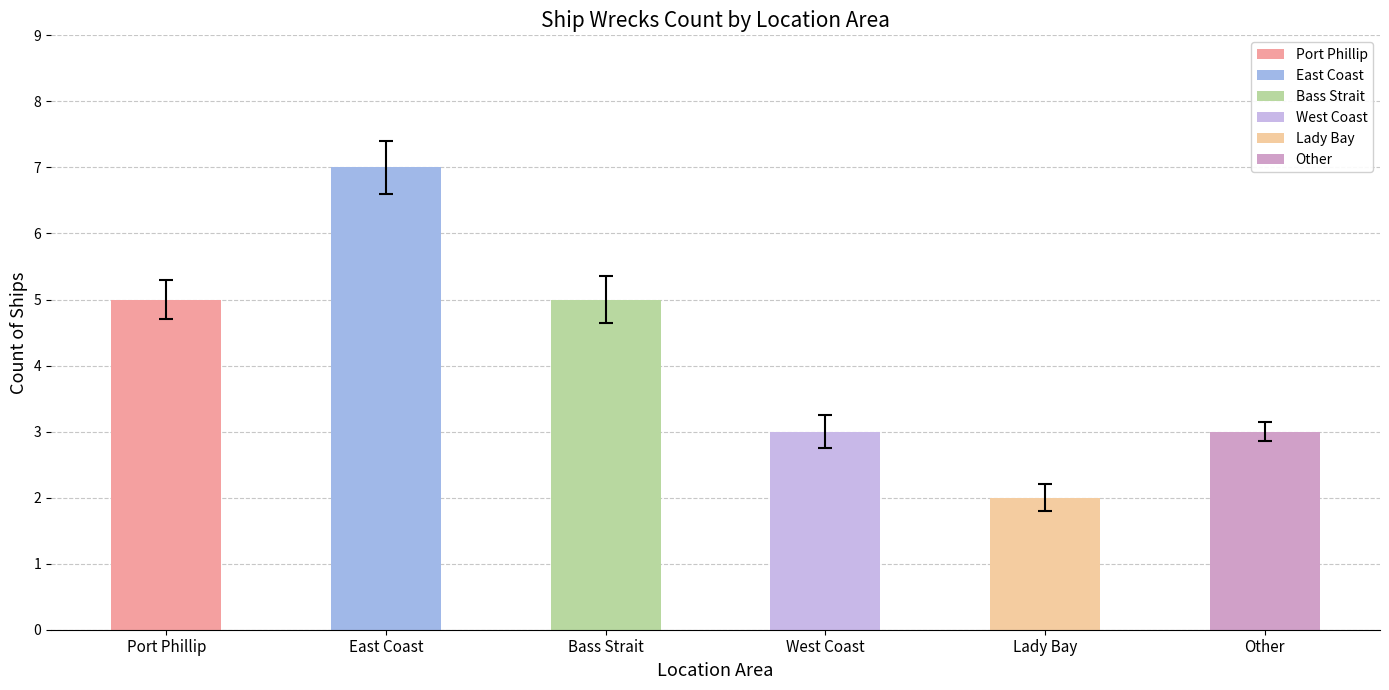

At how many categories does at least one series exceed 3?

3